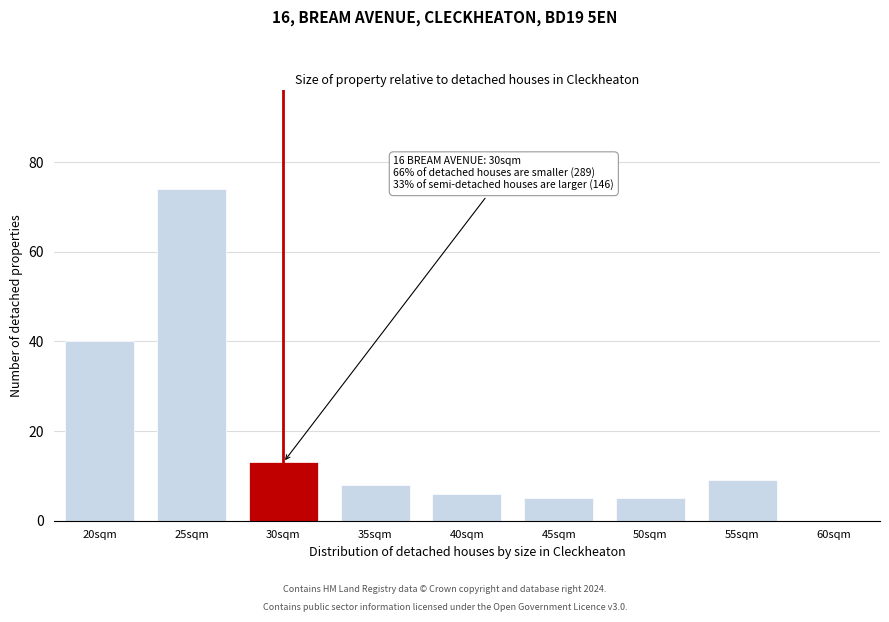

Reading left to right, extract all data points from this chart.

20sqm=40	25sqm=74	30sqm=13	35sqm=8	40sqm=6	45sqm=5	50sqm=5	55sqm=9	60sqm=0